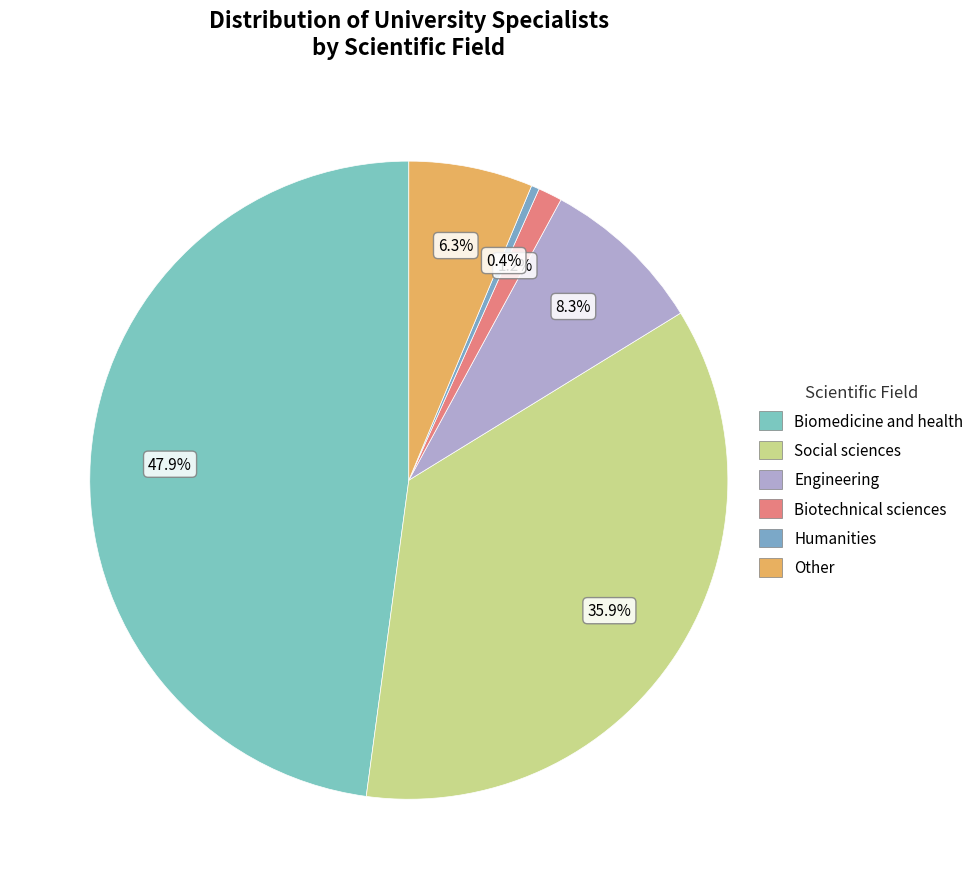

To the nearest percent, what is the difference between the Biotechnical sciences and Humanities slice percentages?

1%